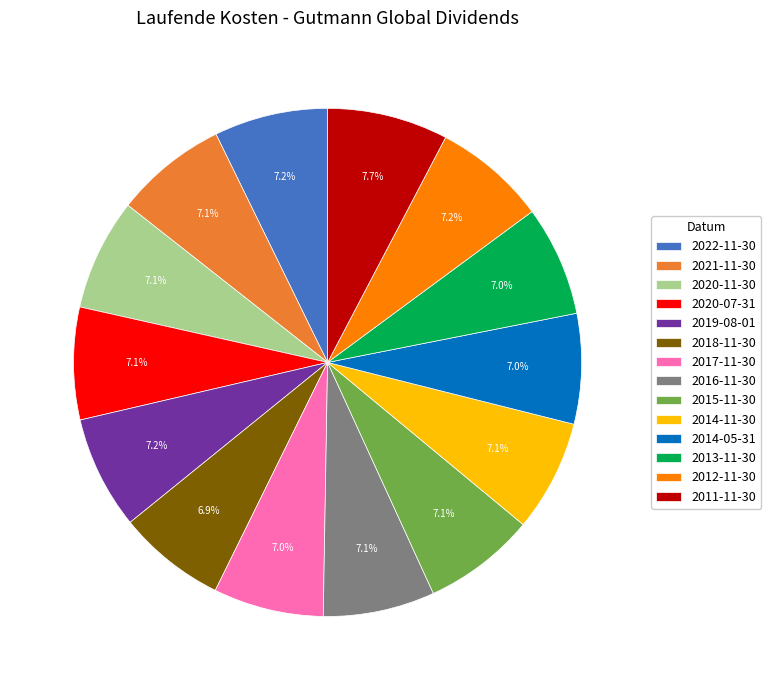

To the nearest percent, what percentage of the pie is 2016-11-30?

7%